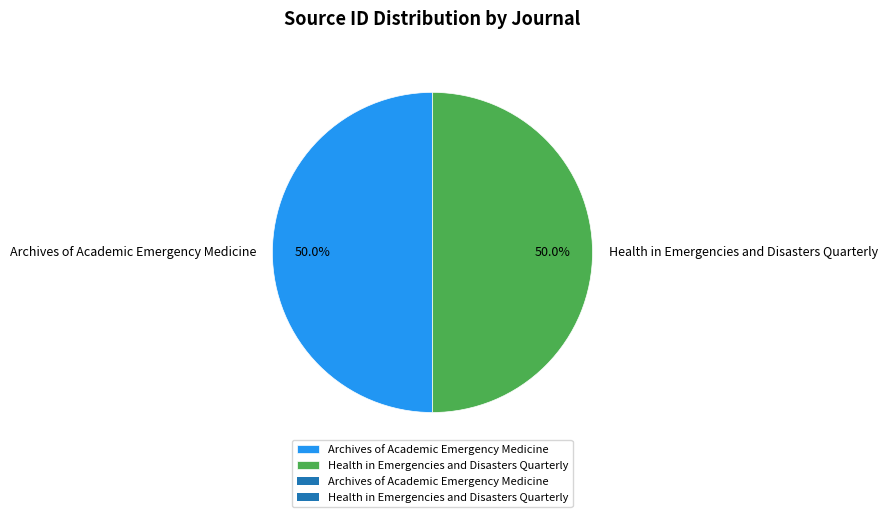

The Health in Emergencies and Disasters Quarterly slice represents 50% of the pie. True or false?

True